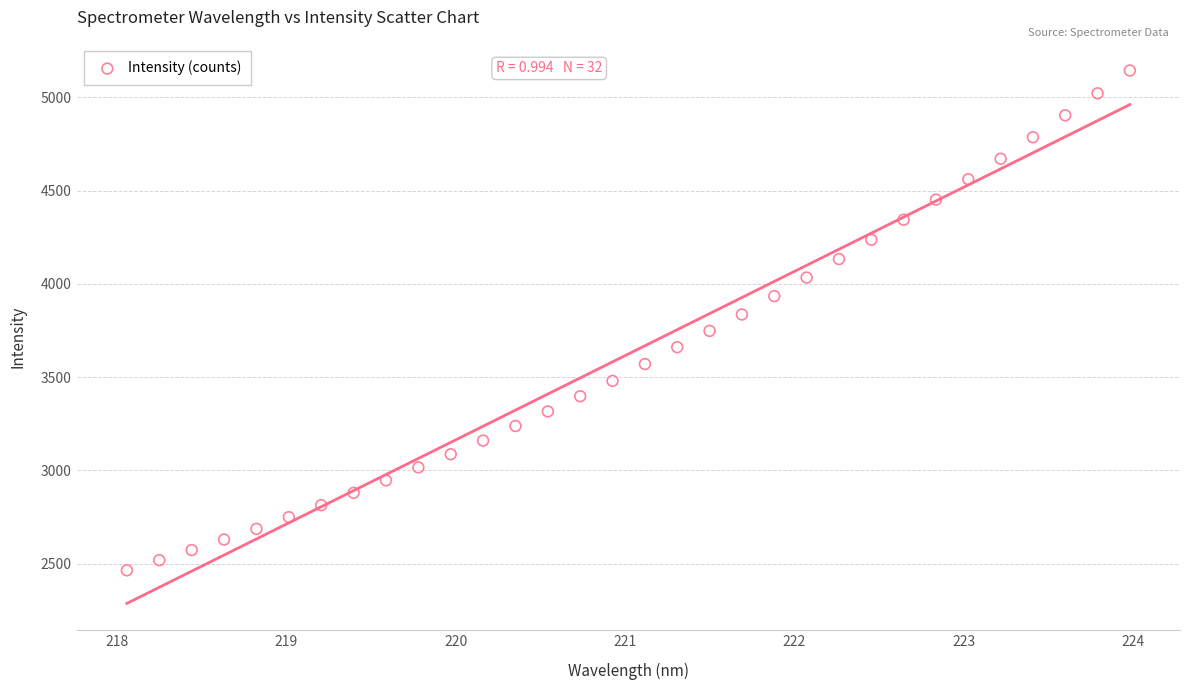

What is the range of X values (max minus min)?

5.9